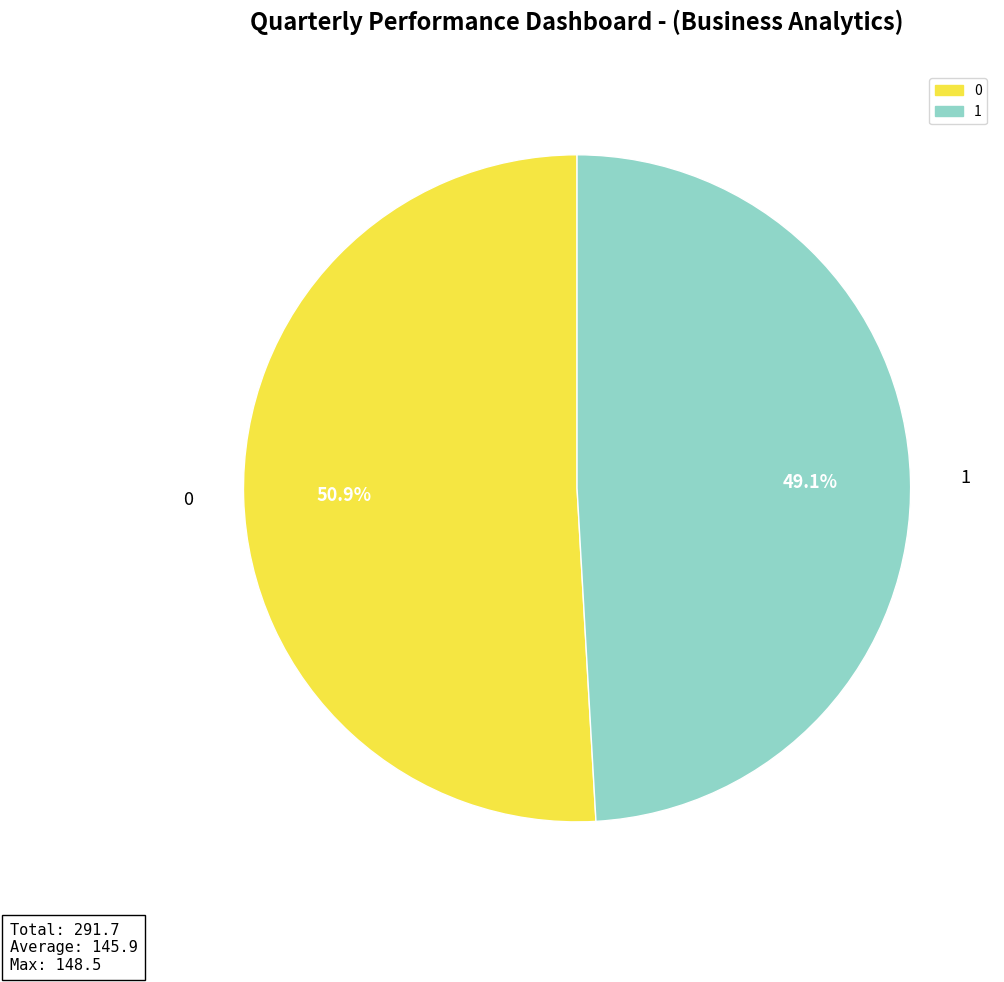

Does 1 account for over 50% of the chart?

No